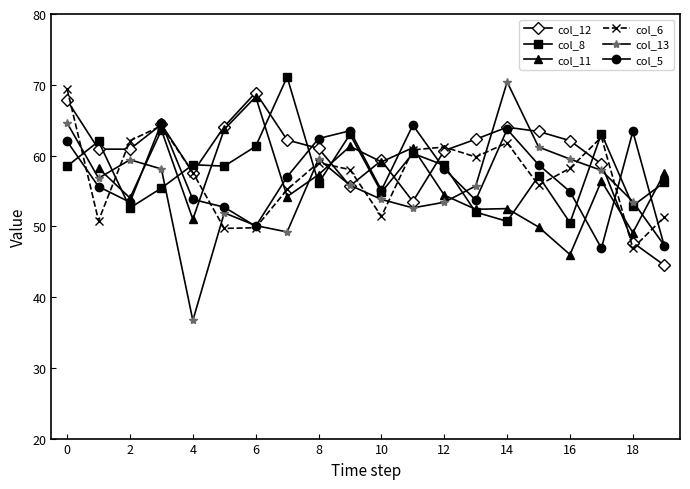

What is the difference between the maximum and minimum values in the col_13 series?

33.7